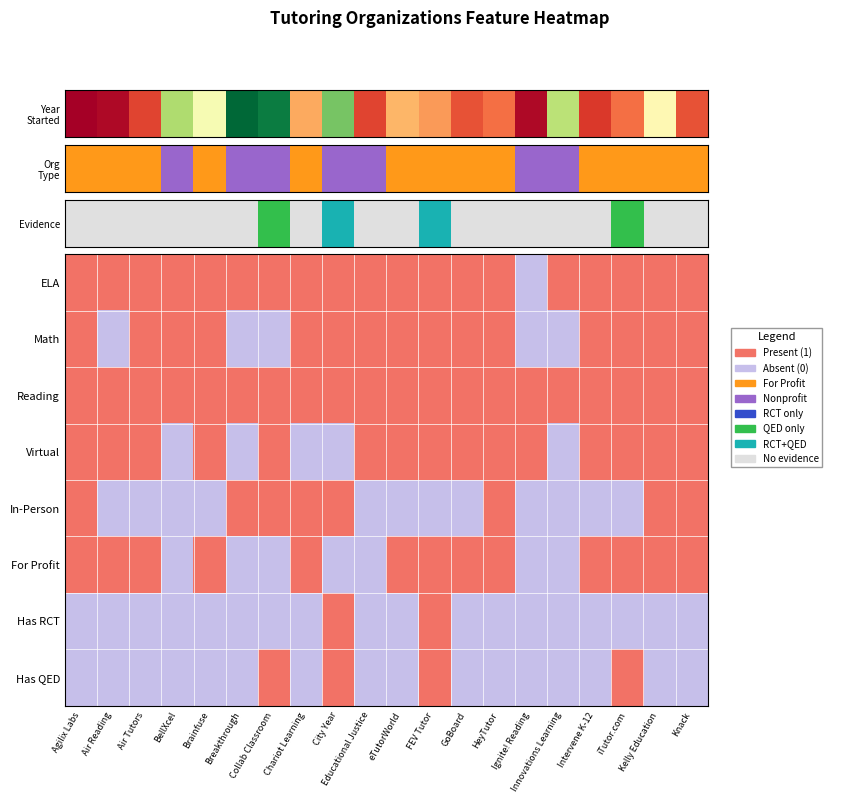

How many data points are above 0?

19